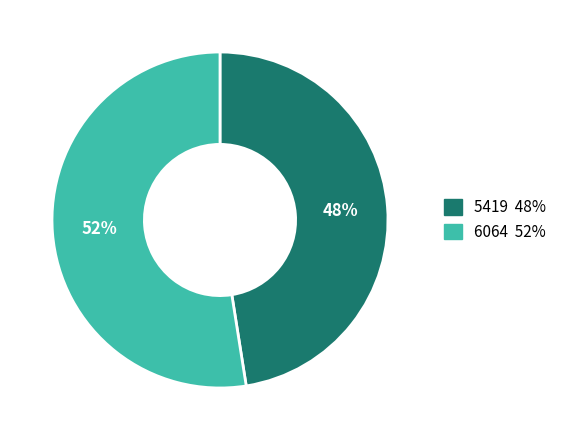

Is the sum of 5419 and 6064 greater than half?

Yes